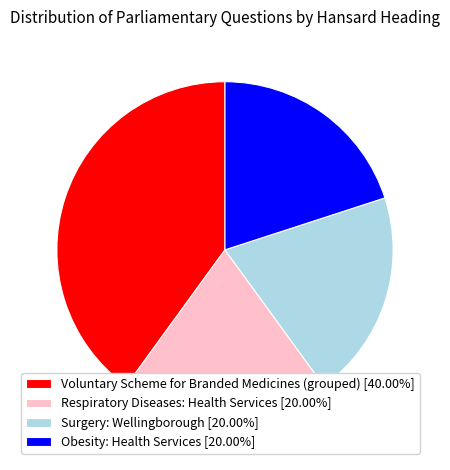

Is it true that Voluntary Scheme for Branded Medicines (grouped) is 50% of the pie?

False